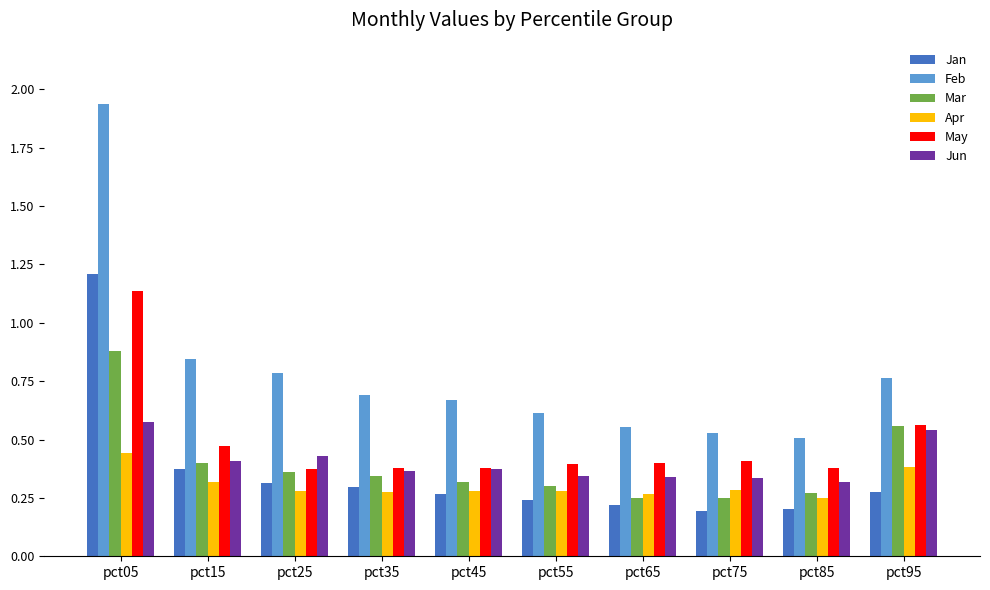

How many bars are there in each group?

6